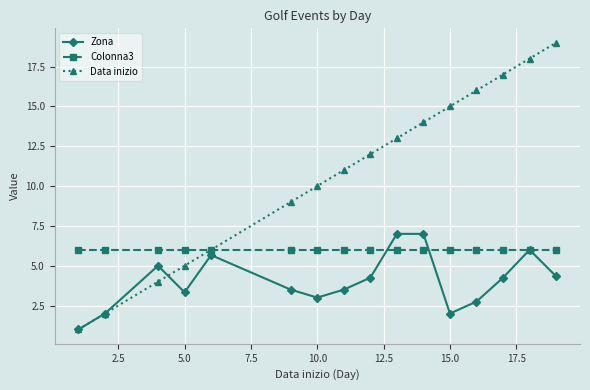

What is the lowest value of the Data inizio series?

1.0